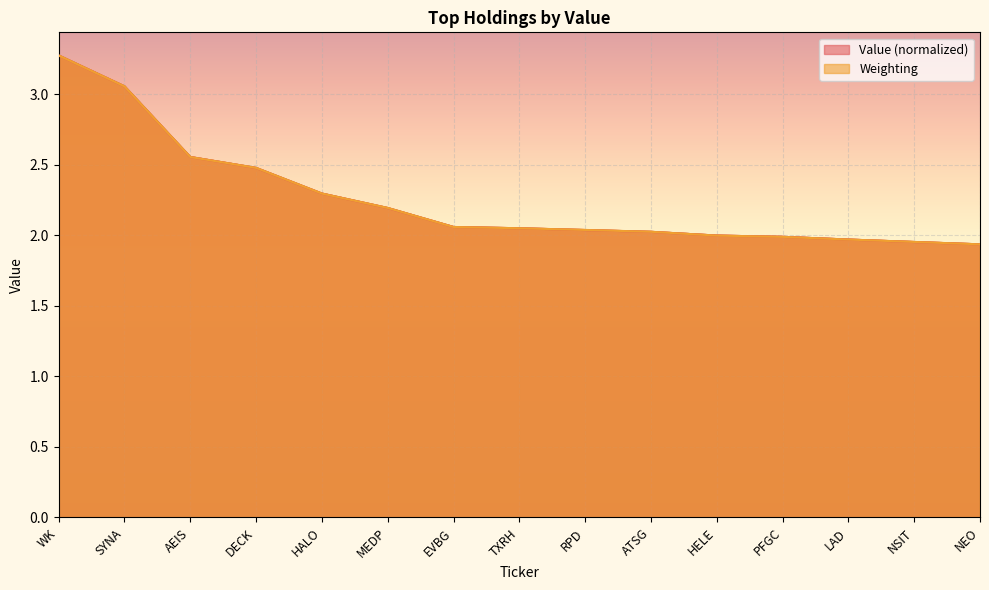

Which category has the highest value in the Weighting series?

WK